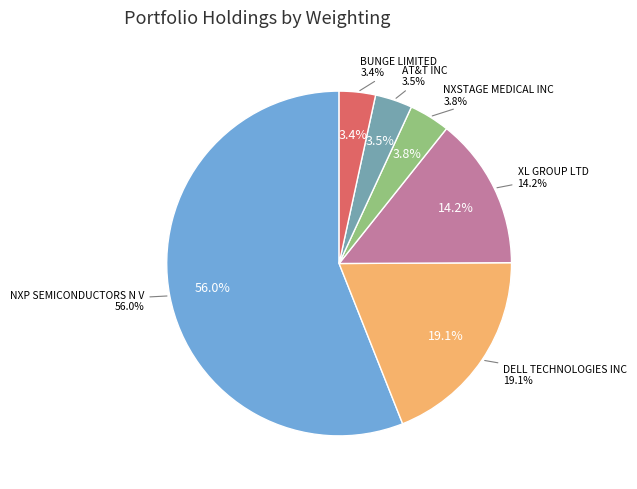

Which slice represents more than half of the pie?

NXP SEMICONDUCTORS N V